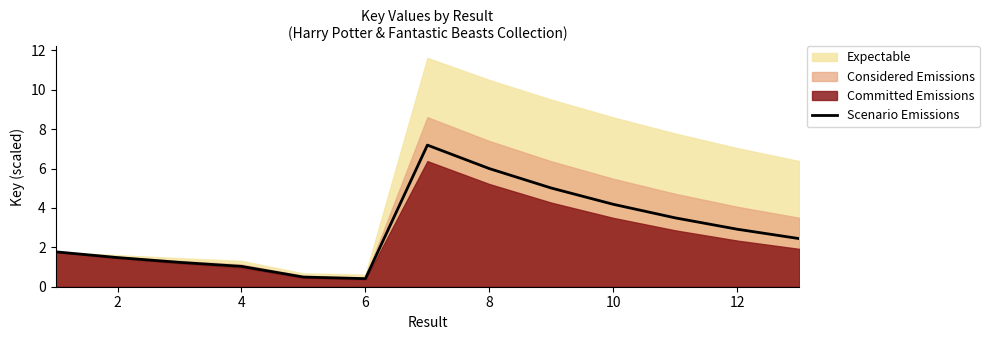

The value of Scenario Emissions at 8 is 6.0. True or false?

True